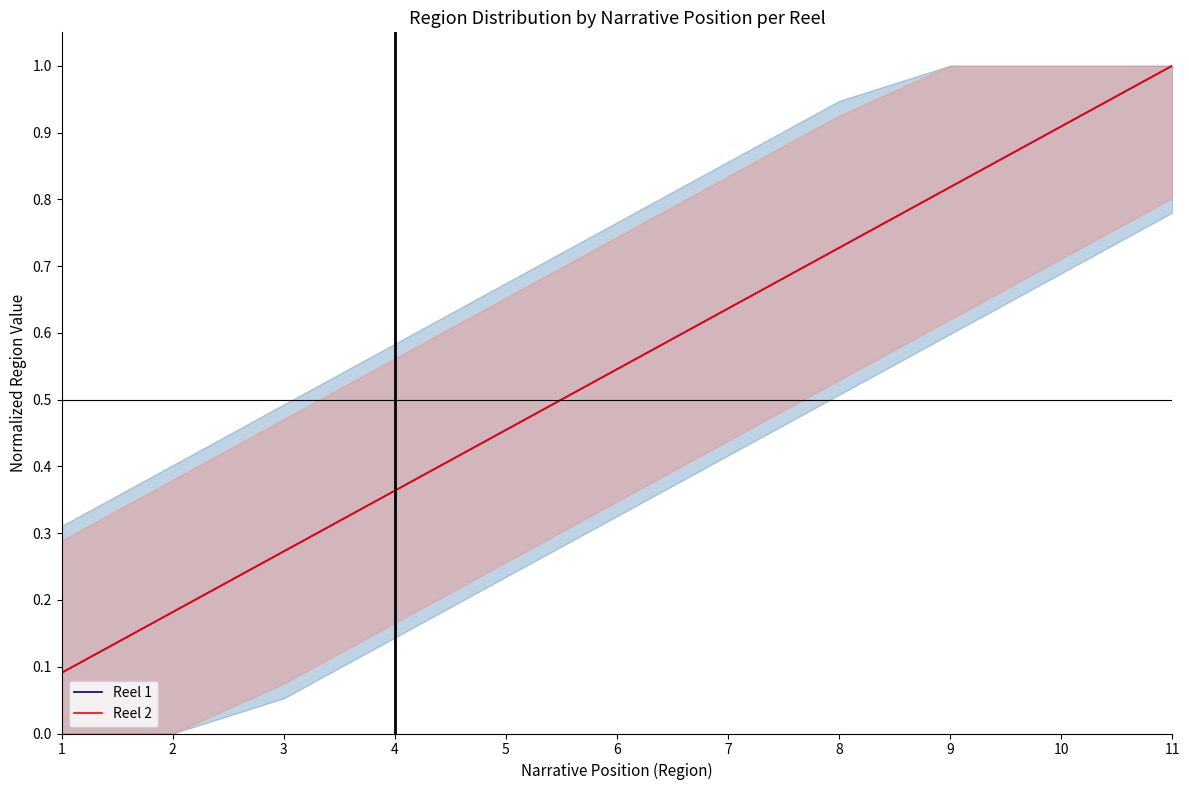

The Reel 2 series shows 0.9 at 7. True or false?

False